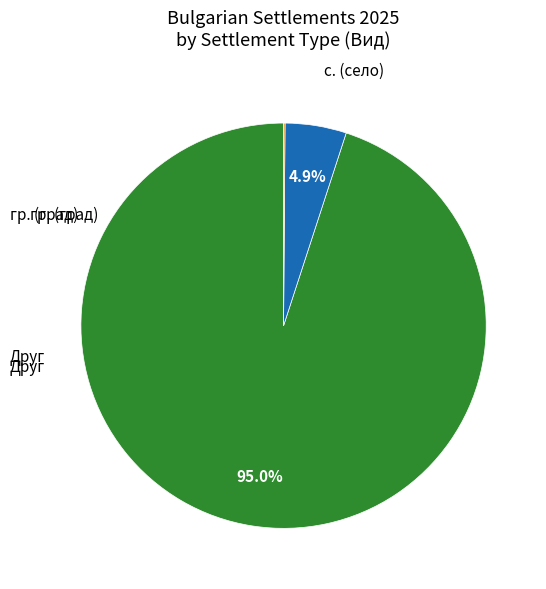

To the nearest percent, what is the difference between the largest and smallest slice percentages?

95%